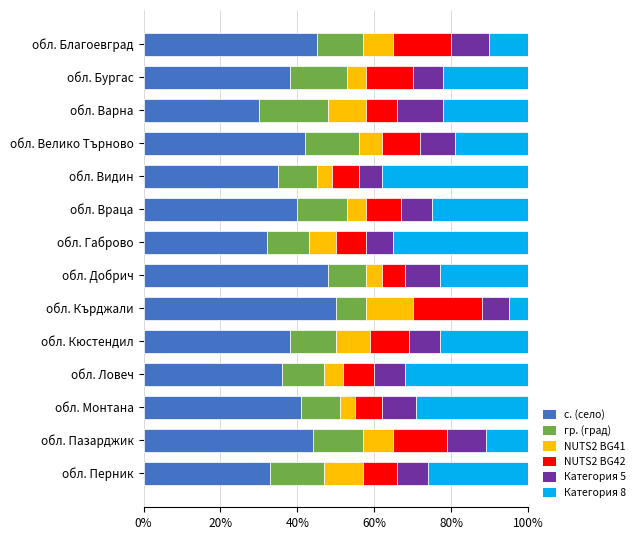

How many data points in с. (село) are less than 40?

7